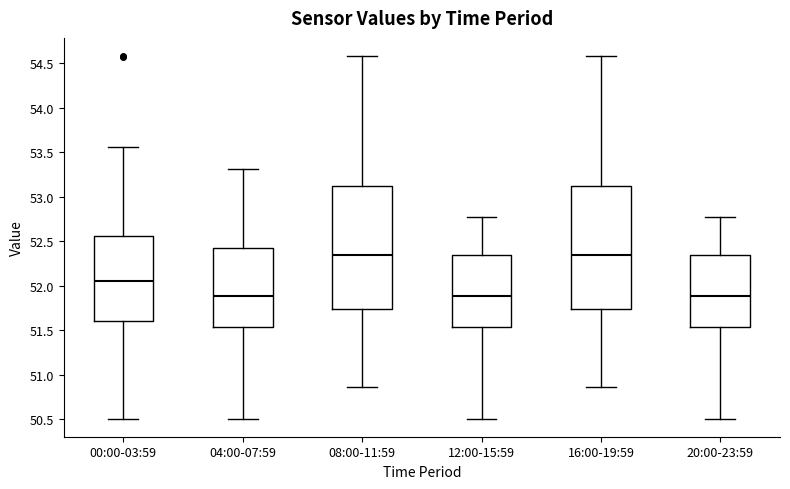

Where does the median line of the box for 12:00-15:59 sit on the y-axis? The values are not printed on the chart, so give them approximately, as read against the axis.

51.90